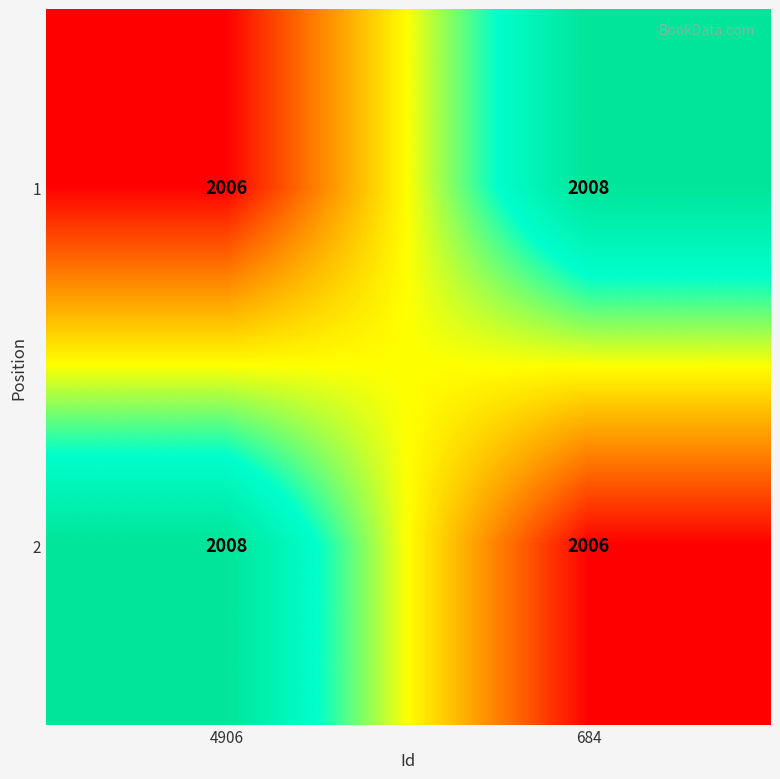

At 4906, list the series in order from smallest to largest.

1, 2